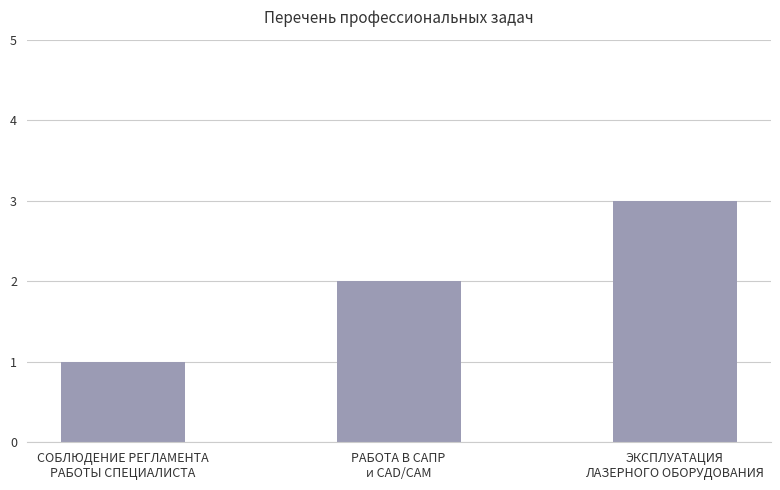

What is the maximum value shown in the chart?

3